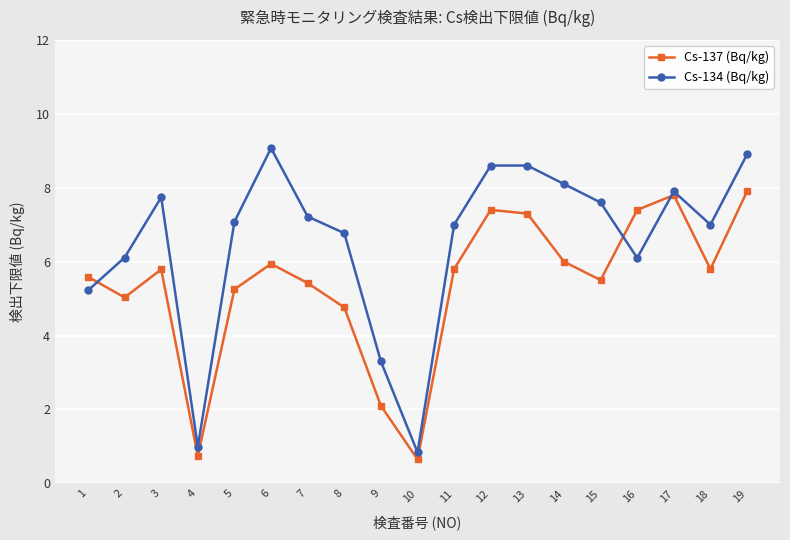

How many lines are shown in the chart?

2